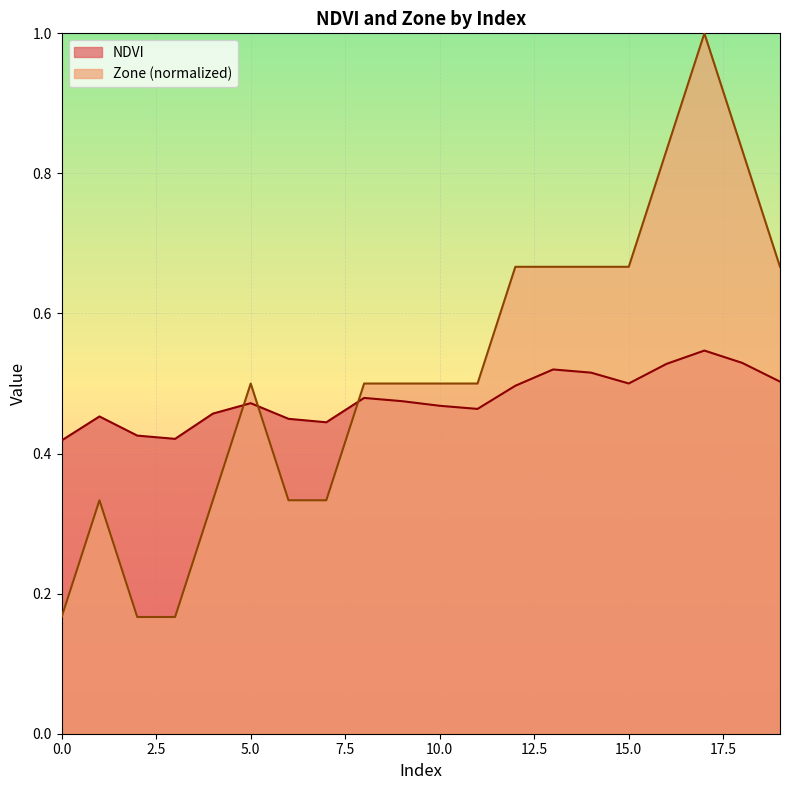

Is the value of NDVI at 2 greater than the value of Zone at 13?

No